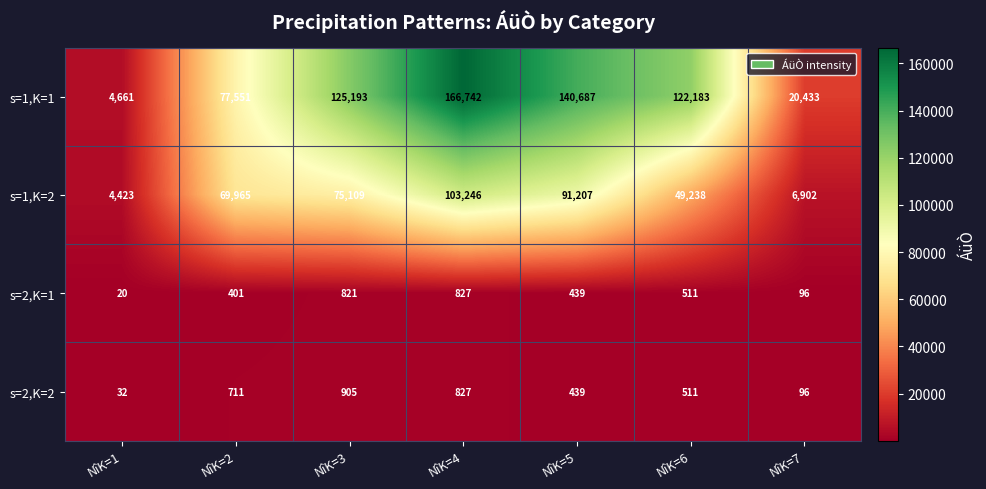

Which label corresponds to the largest value in the chart?

NîK=4